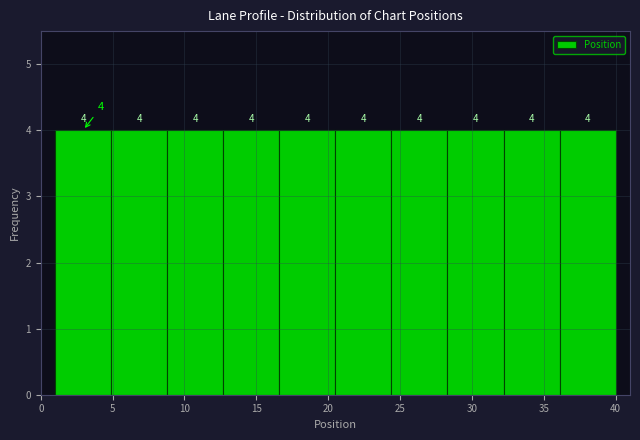

Reading left to right, transcribe this chart: for each bar, give the range it covers on the x-axis and its height. The bar edges are not printed on the chart, so give them approximately, as read against the axis.

1.0 to 4.9: 4
4.9 to 8.8: 4
8.8 to 12.7: 4
12.7 to 16.6: 4
16.6 to 20.5: 4
20.5 to 24.4: 4
24.4 to 28.3: 4
28.3 to 32.2: 4
32.2 to 36.1: 4
36.1 to 40.0: 4